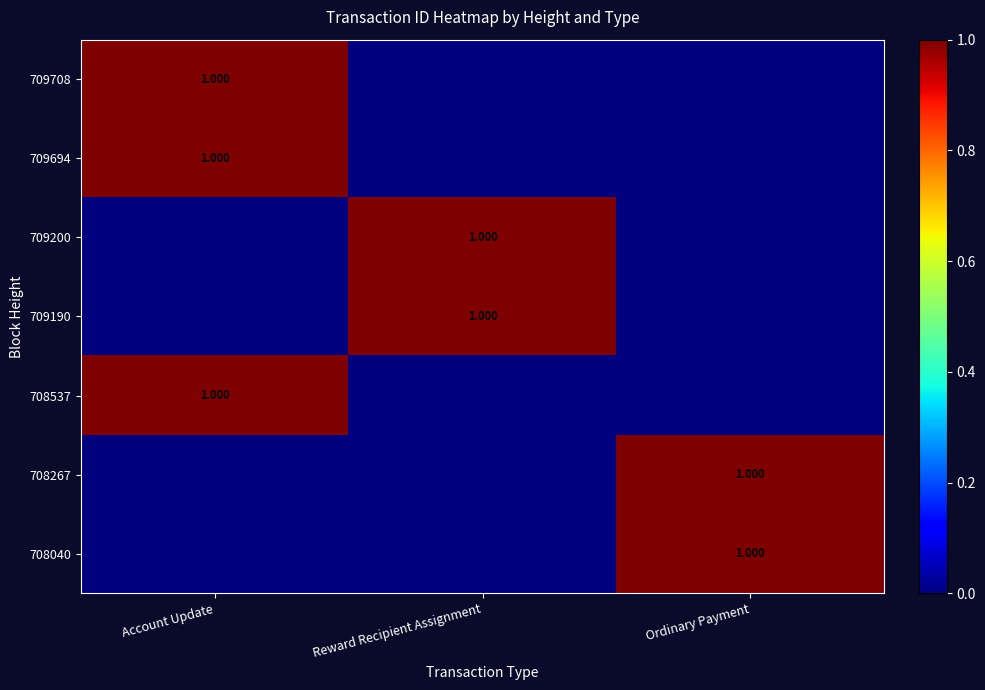

True or false: 708537 has a value of 0 at Reward Recipient Assignment.

True